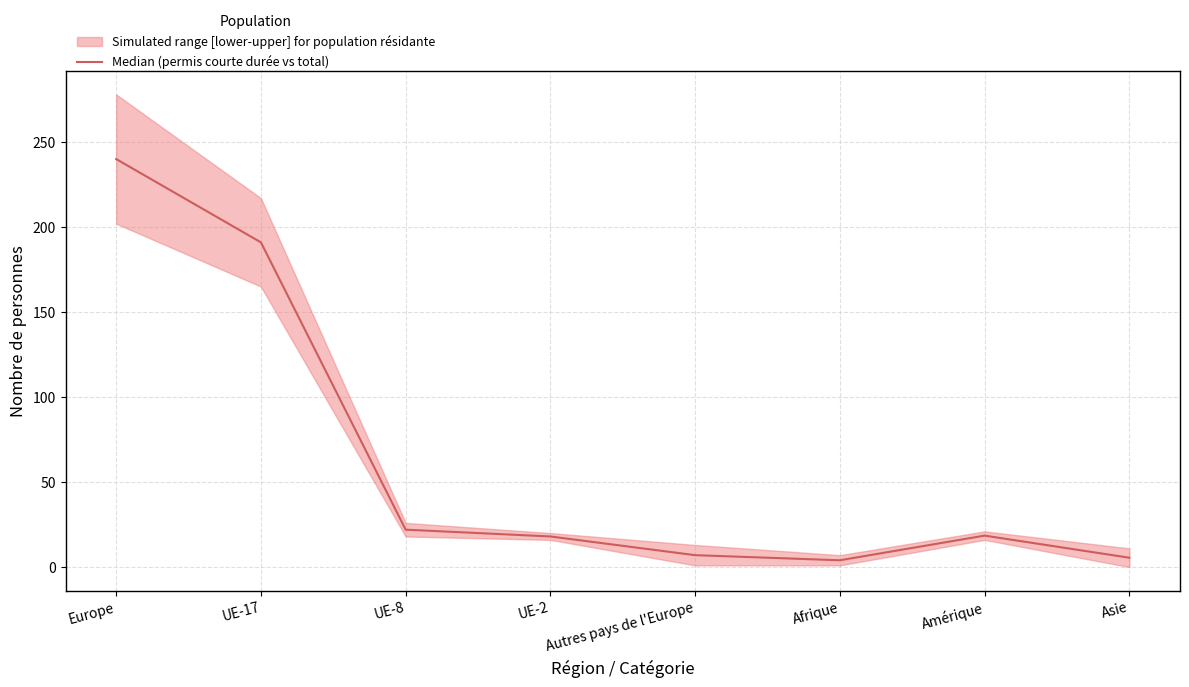

List the labels in order of value, smallest first.

Afrique, Asie, Autres pays de l'Europe, UE-2, Amérique, UE-8, UE-17, Europe